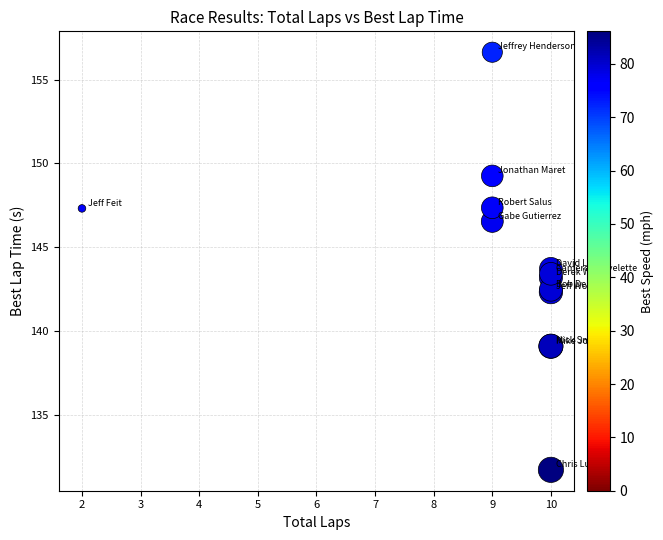

What Y value in the scatter plot is closest to 144?

143.7